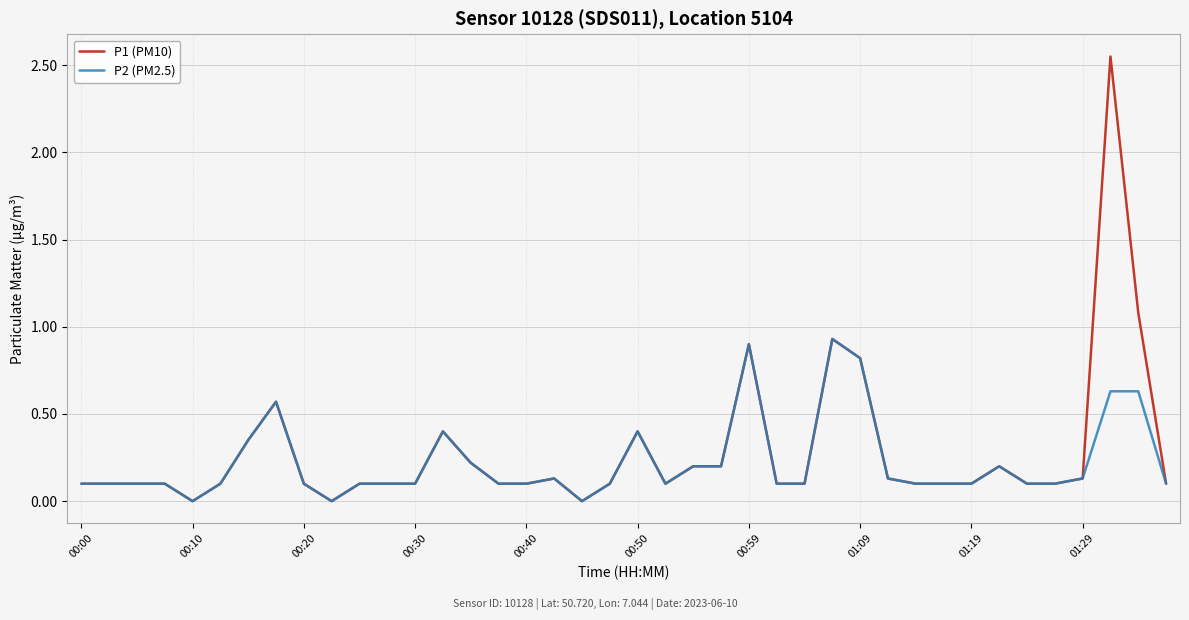

List the series in order of their peak value, highest first.

P1 (PM10), P2 (PM2.5)